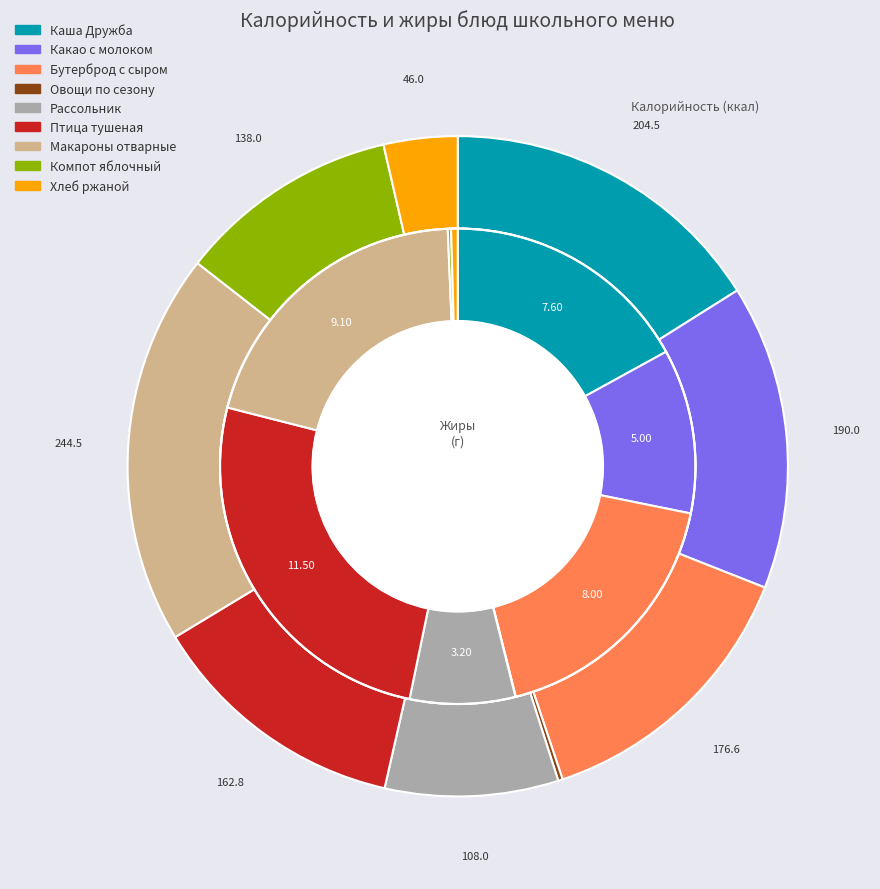

True or false: Какао с молоком accounts for 11% of the total.

True